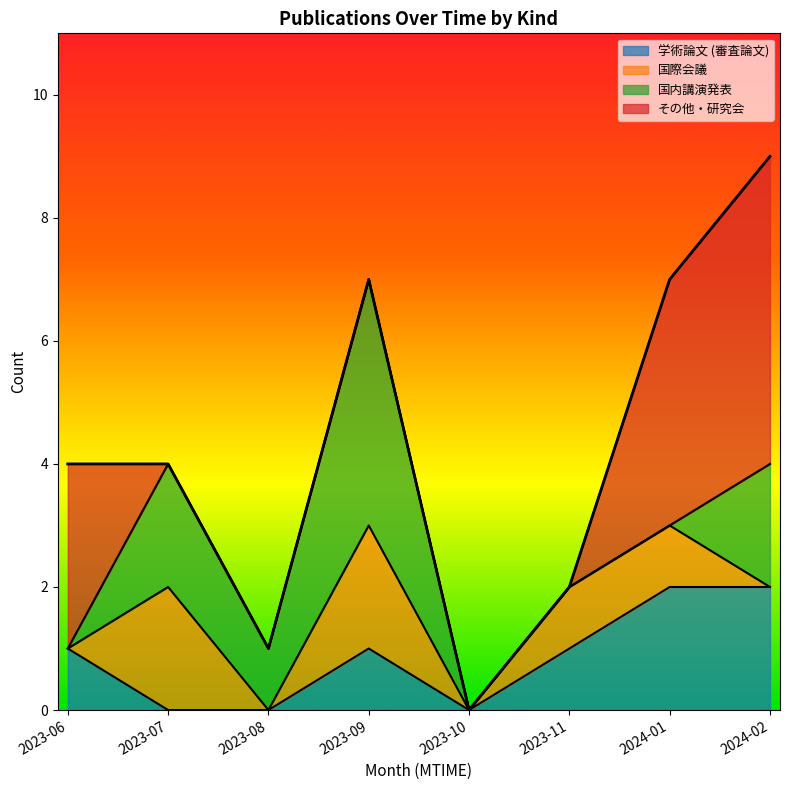

The value of 学術論文 (審査論文) at 2023-08 is 0. True or false?

True